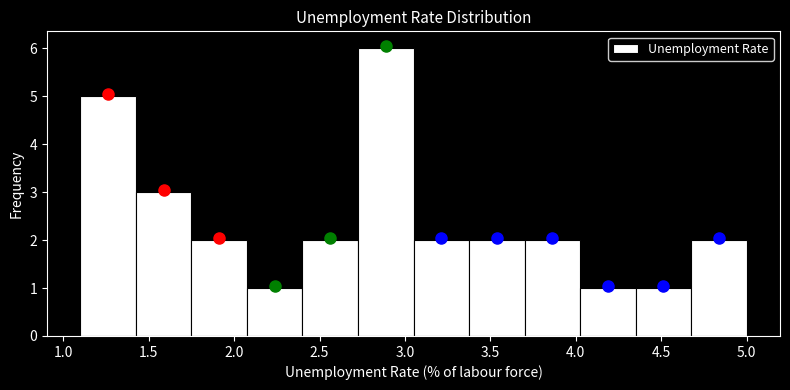

Over which range of the x-axis is the bar tallest?

2.725 to 3.050